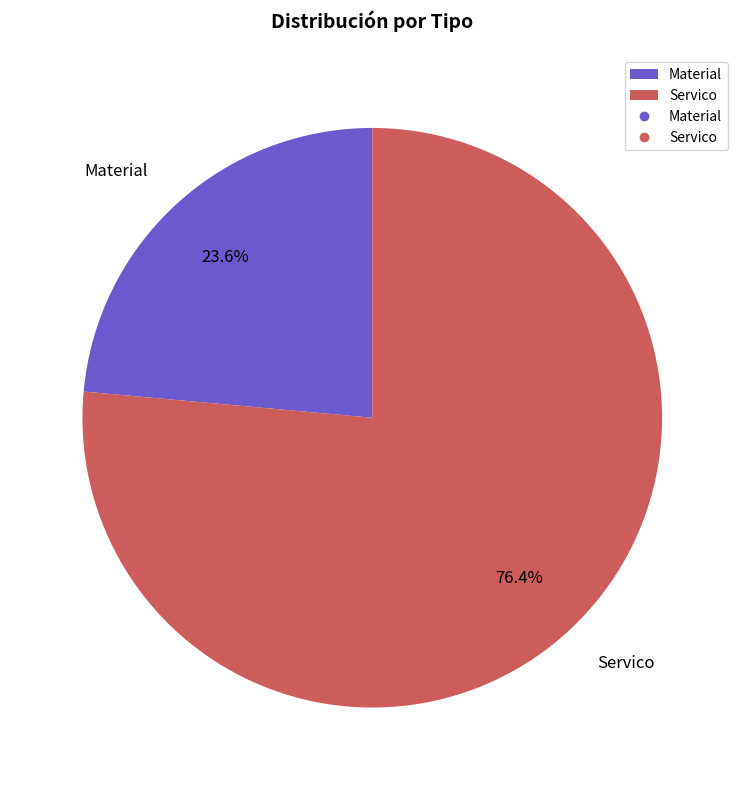

To the nearest percent, what is the difference between the Servico and Material slice percentages?

53%